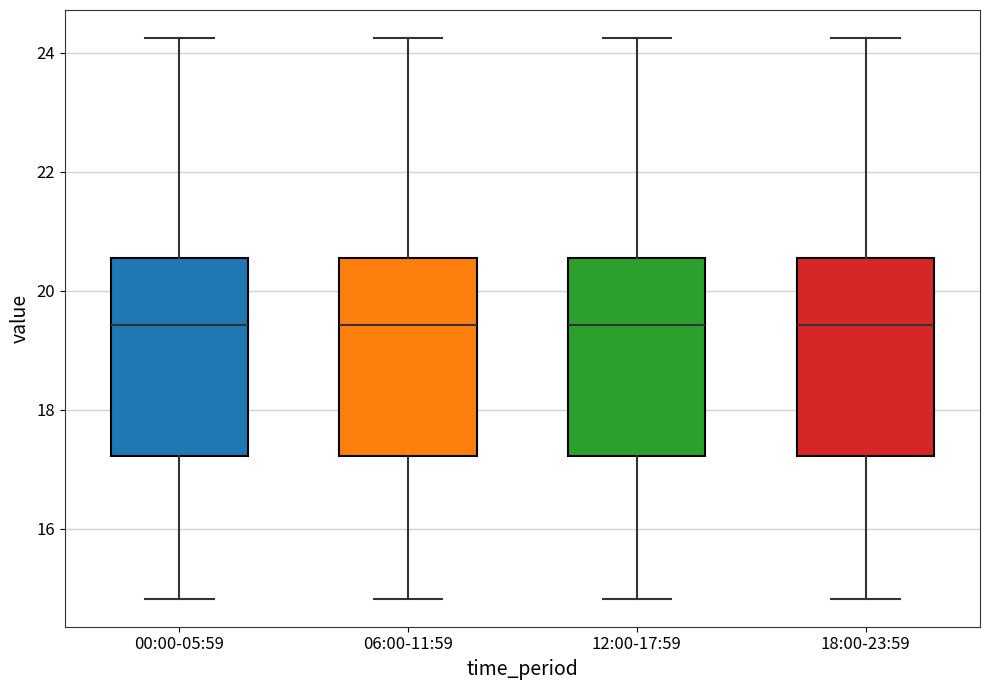

Reading left to right, transcribe this box plot: for each box, give where its median line is, the range the box spans, and where its two whiskers end, as read against the y-axis. The values are not printed on the chart, so give them approximately, as read against the axis.

00:00-05:59: median 19.4, box 17.2 to 20.6, whiskers 14.8 to 24.2
06:00-11:59: median 19.4, box 17.2 to 20.6, whiskers 14.8 to 24.2
12:00-17:59: median 19.4, box 17.2 to 20.6, whiskers 14.8 to 24.2
18:00-23:59: median 19.4, box 17.2 to 20.6, whiskers 14.8 to 24.2